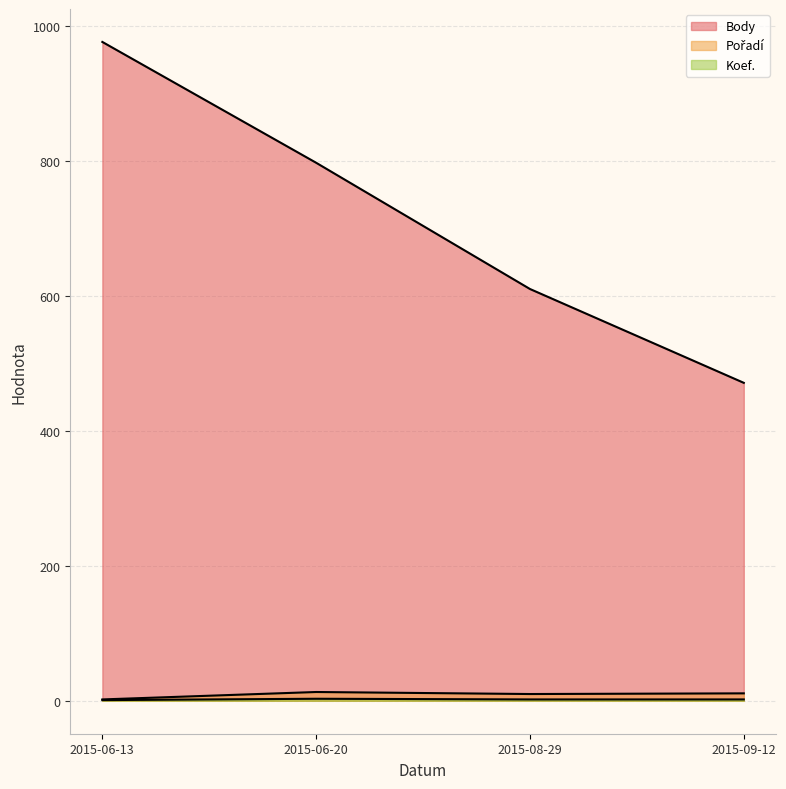

At how many categories does at least one series exceed 277?

4